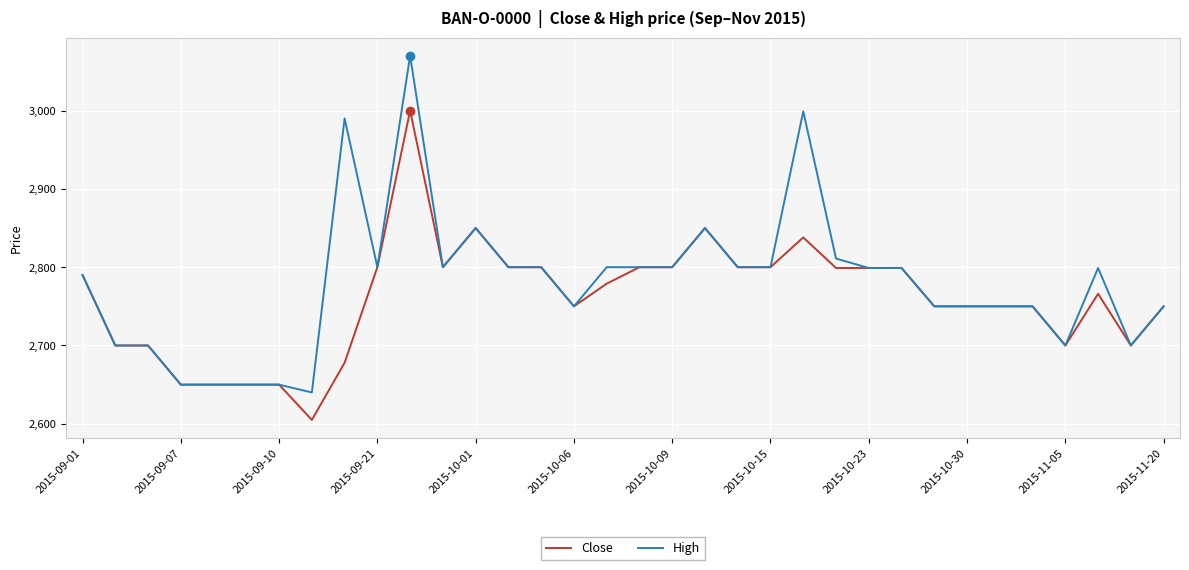

What is the maximum value for Close?

3000